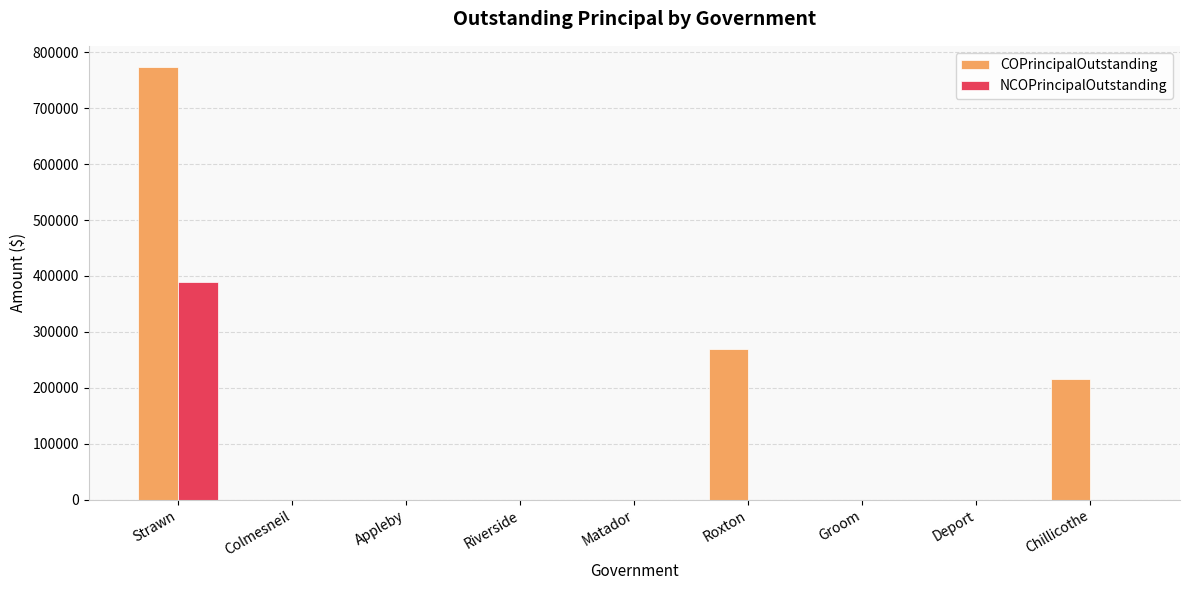

How many values in the NCOPrincipalOutstanding series exceed 0?

1